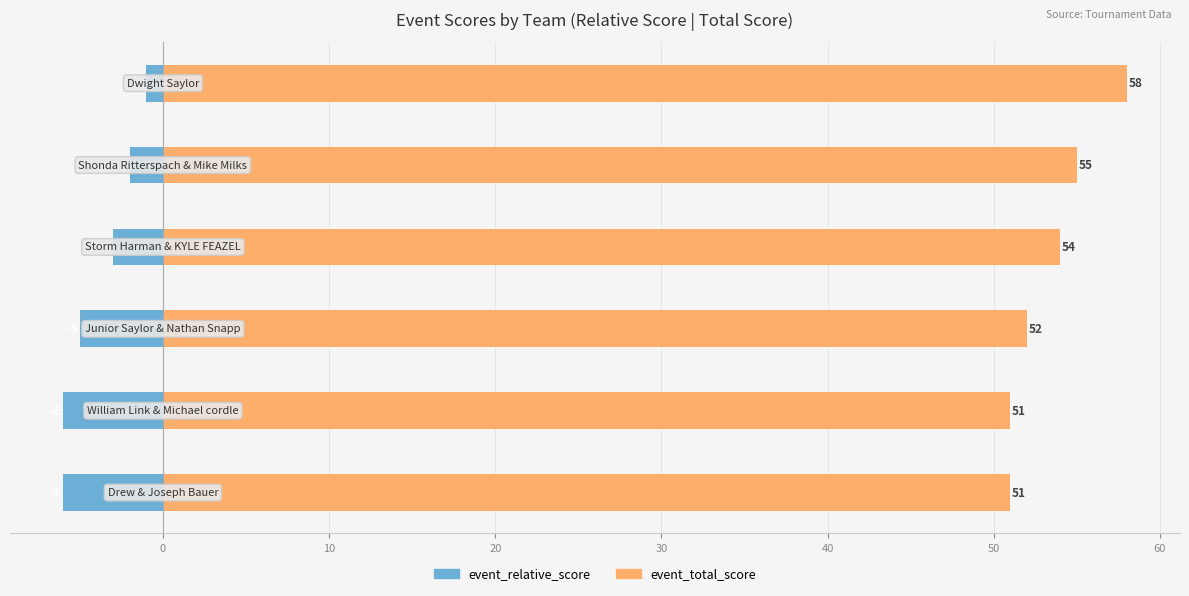

Reading right to left, extract all data points from this chart.

event_relative_score: -1	-2	-3	-5	-6	-6
event_total_score: 58	55	54	52	51	51